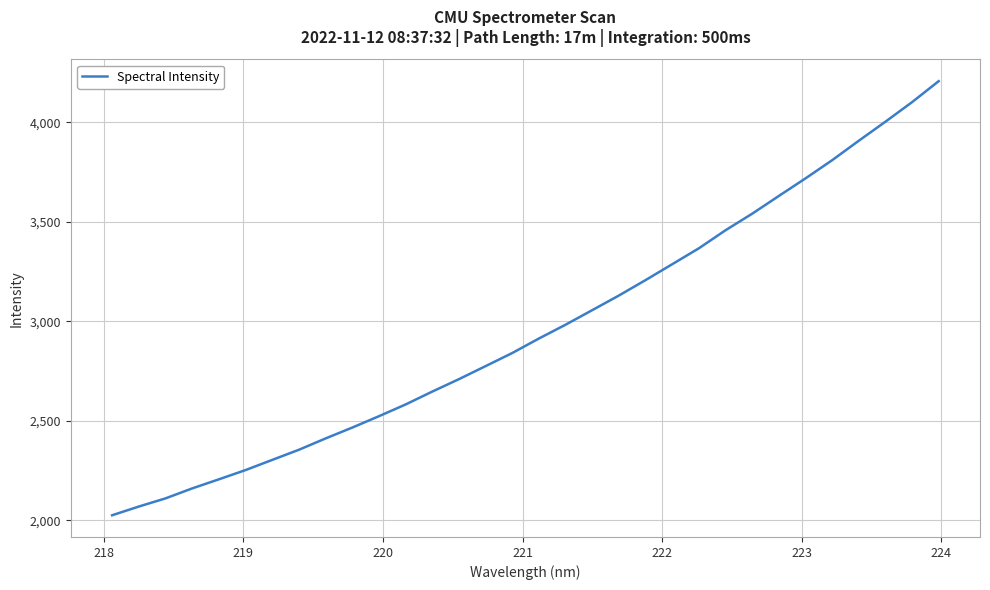

What is the greatest value displayed?

4206.1